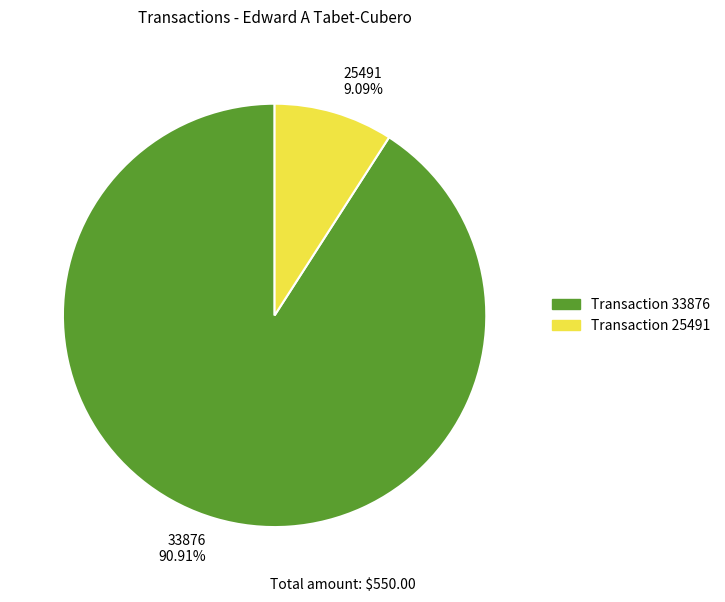

To the nearest percent, what is the average slice percentage?

50%